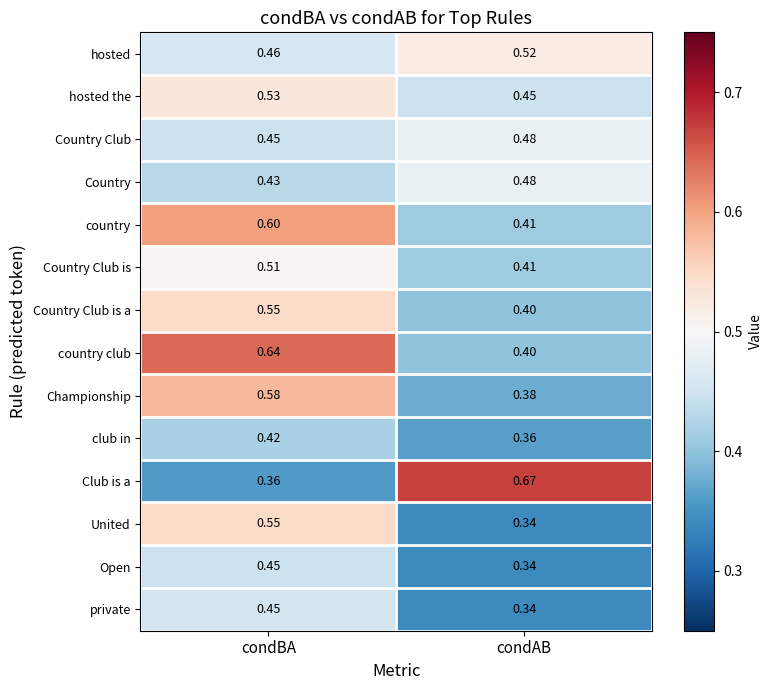

At which category is the sum across all series the highest?

condBA